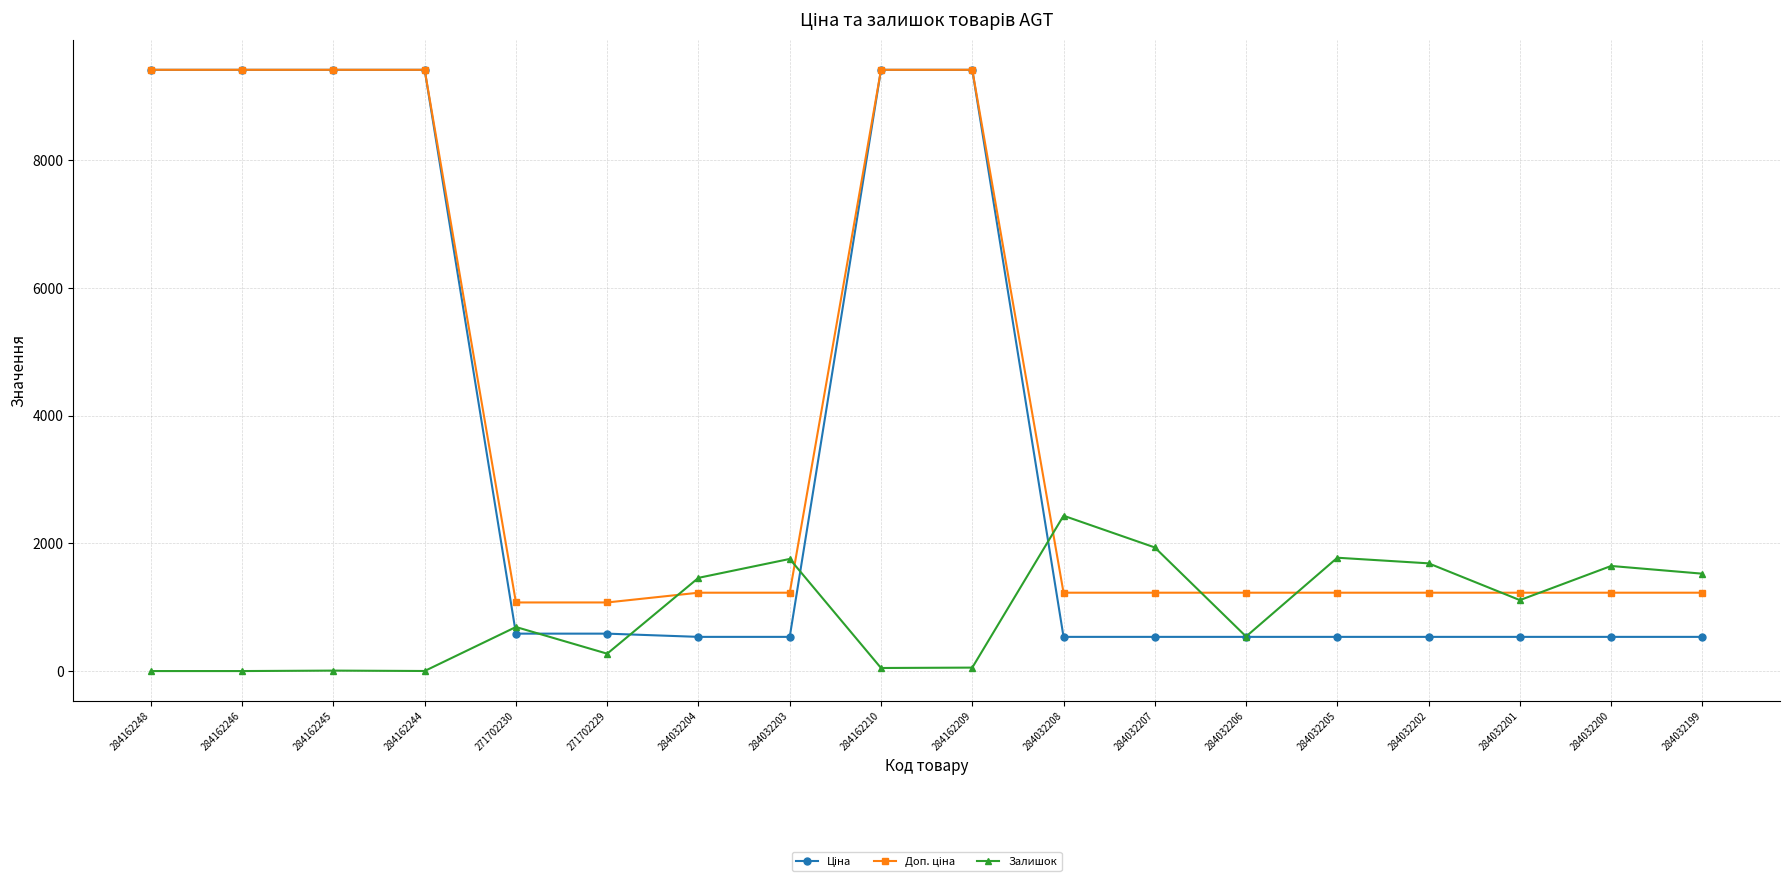

How many series are shown in this chart?

3